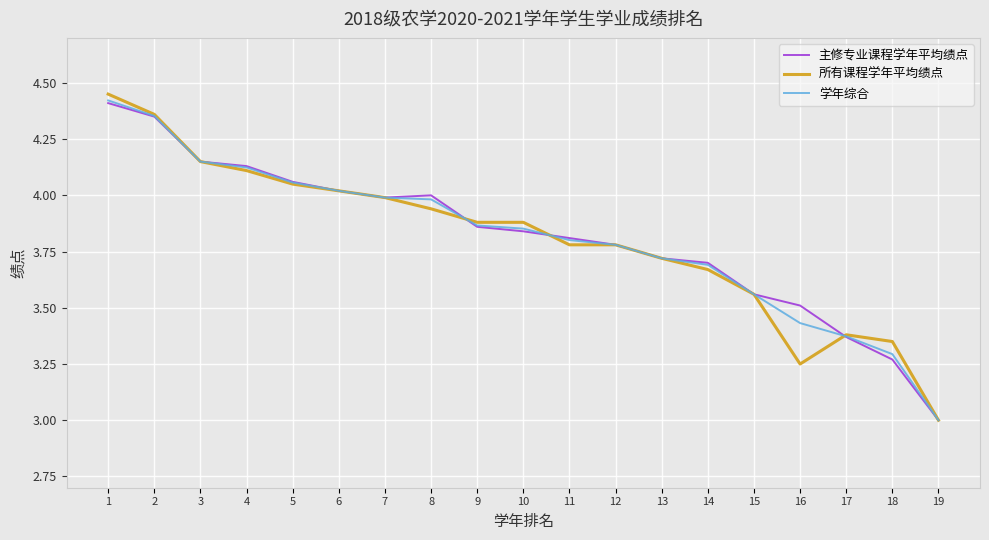

Does the chart have visible grid lines?

Yes